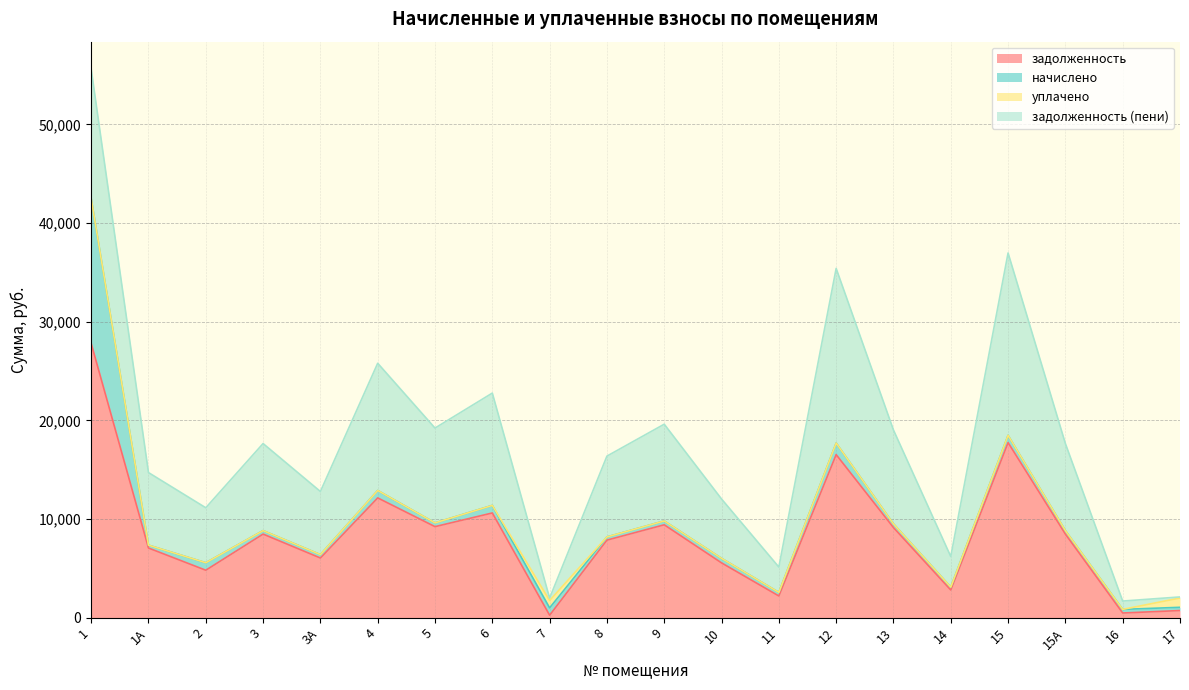

What are all the series names shown in the legend?

задолженность, начислено, уплачено, задолженность (пени)